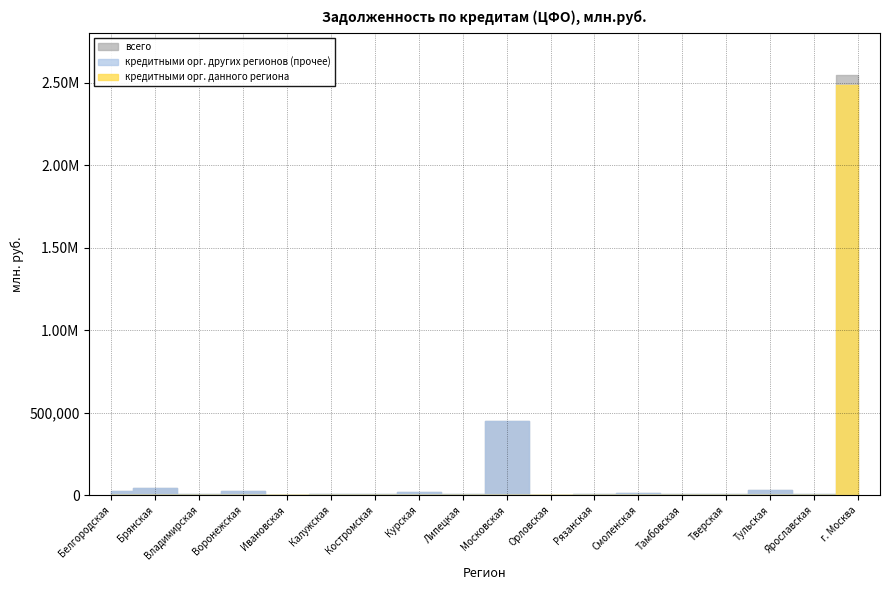

The кредитными орг. других регионов (прочее) series shows 6698 at Рязанская. True or false?

False